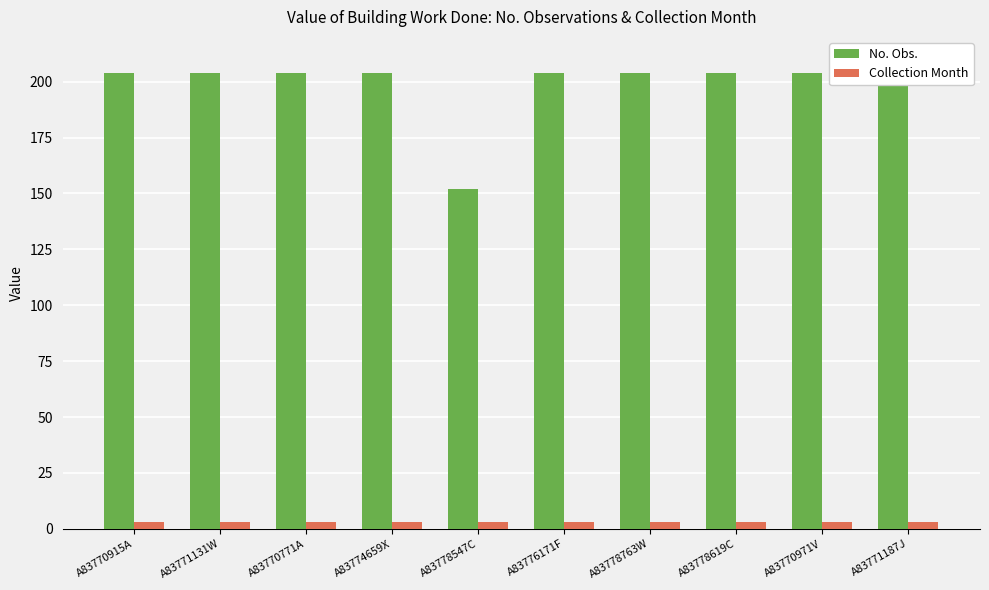

Rank the categories by Collection Month value from lowest to highest.

A83770915A, A83771131W, A83770771A, A83774659X, A83778547C, A83776171F, A83778763W, A83778619C, A83770971V, A83771187J